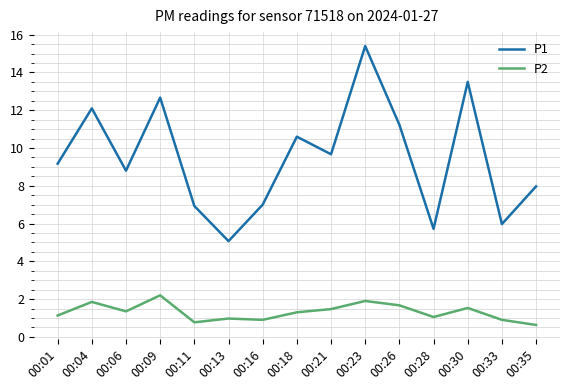

What is the maximum value for P1?

15.4